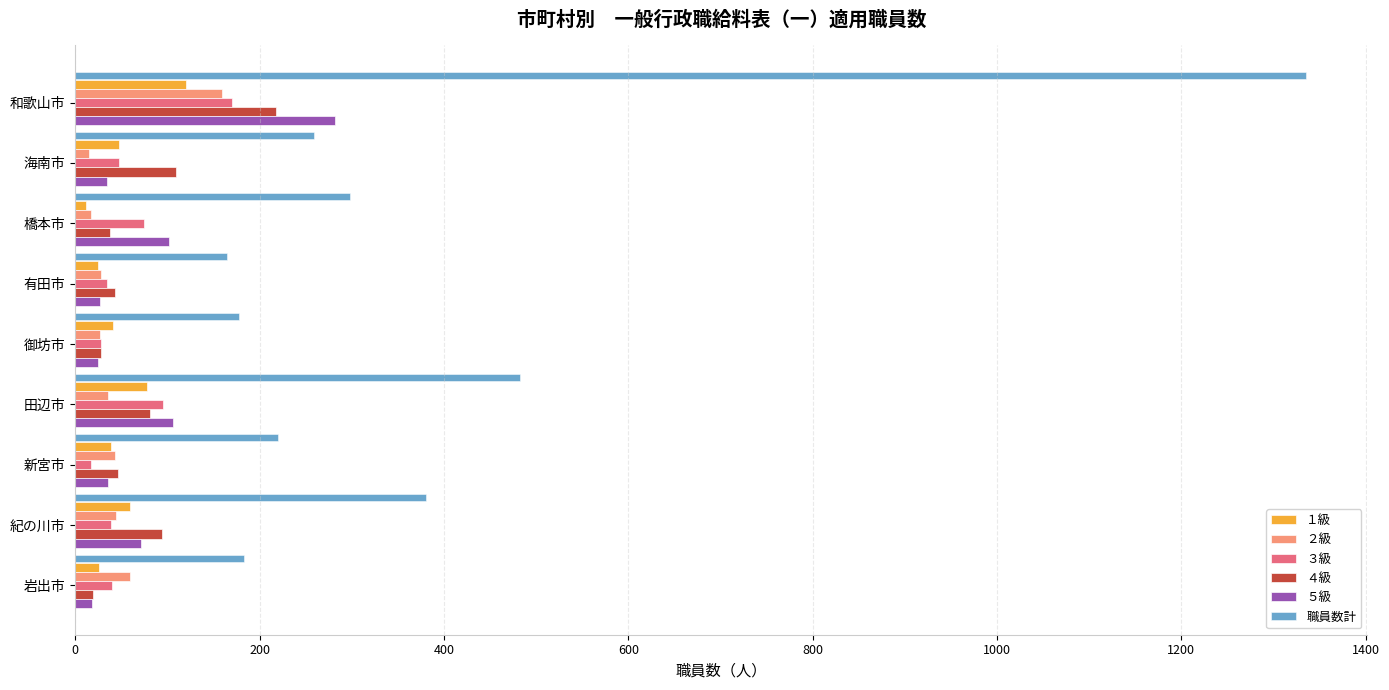

Which series has the largest total across all categories?

職員数計